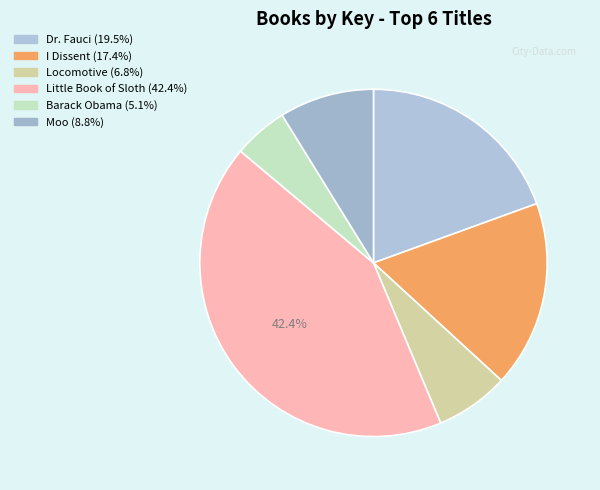

To the nearest percent, what percentage of the pie is Dr. Fauci?

19%